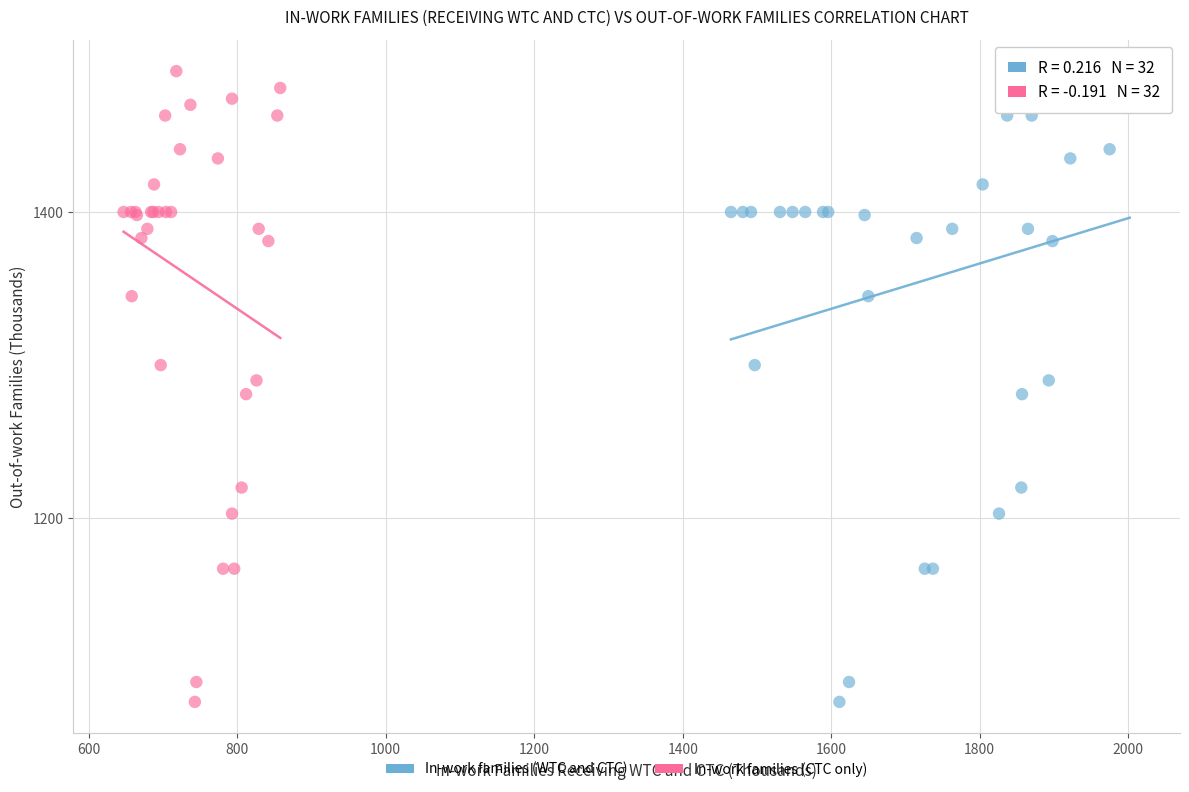

What are all the series names shown in the legend?

In-work families (WTC and CTC), In-work families (CTC only)